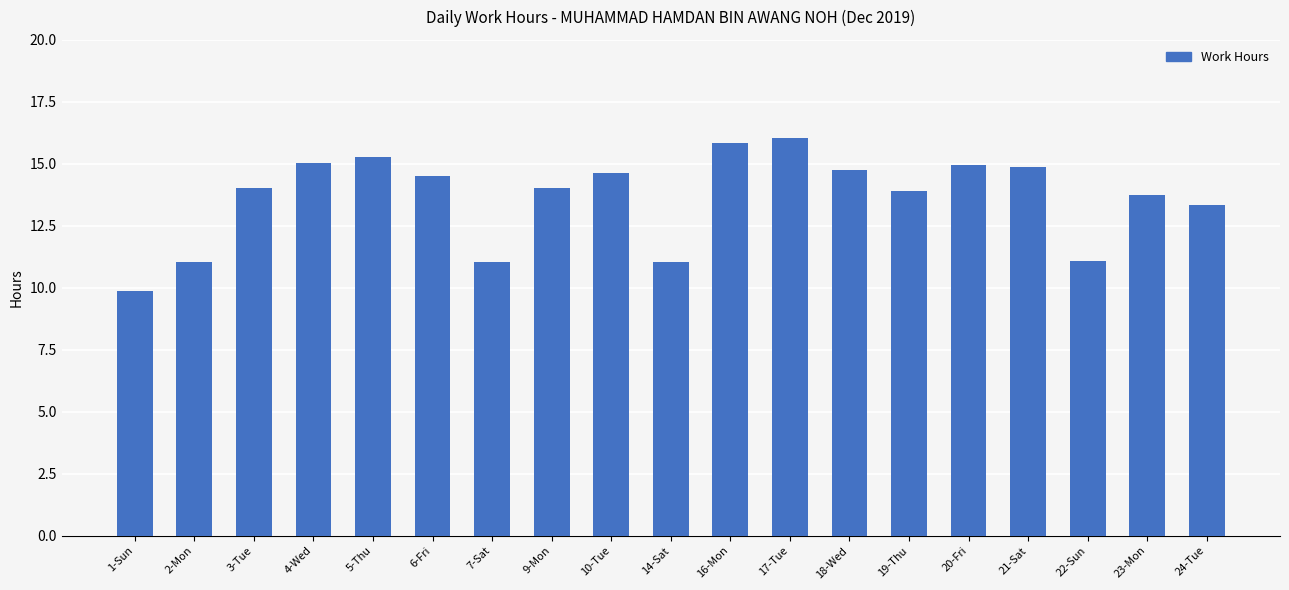

What is the change in value from 1-Sun to 10-Tue?

+4.8